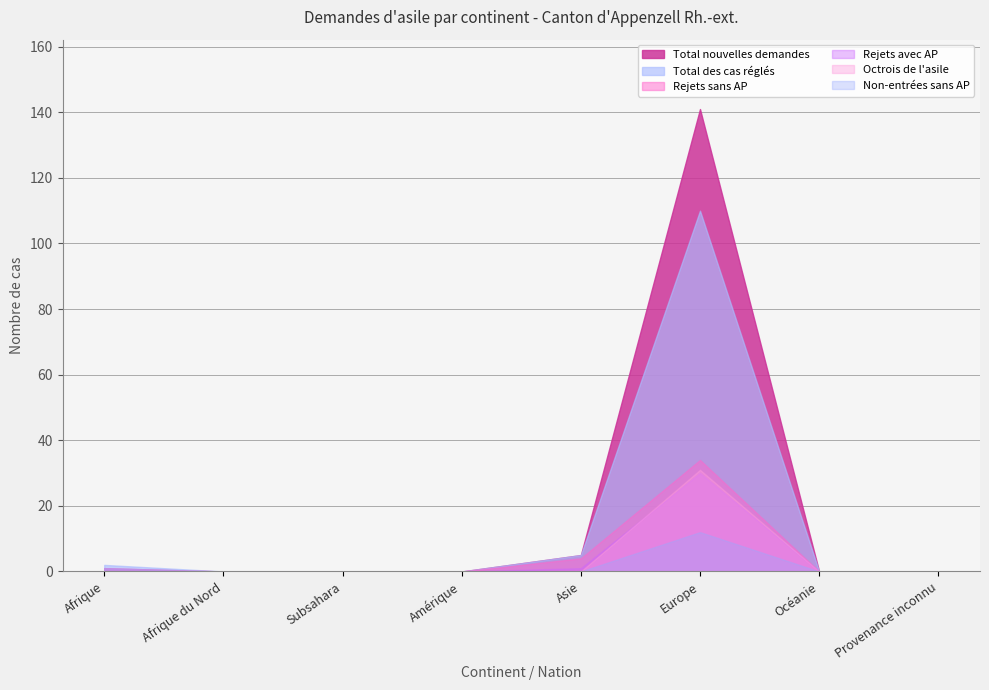

The Rejets avec AP series shows 19 at Afrique du Nord. True or false?

False